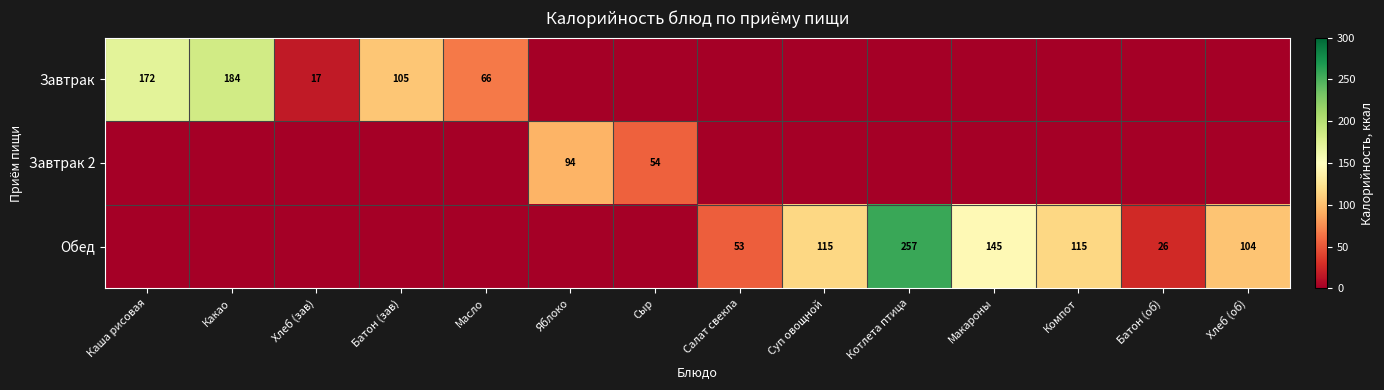

Is it true that Завтрак equals 17 at Хлеб (зав)?

True